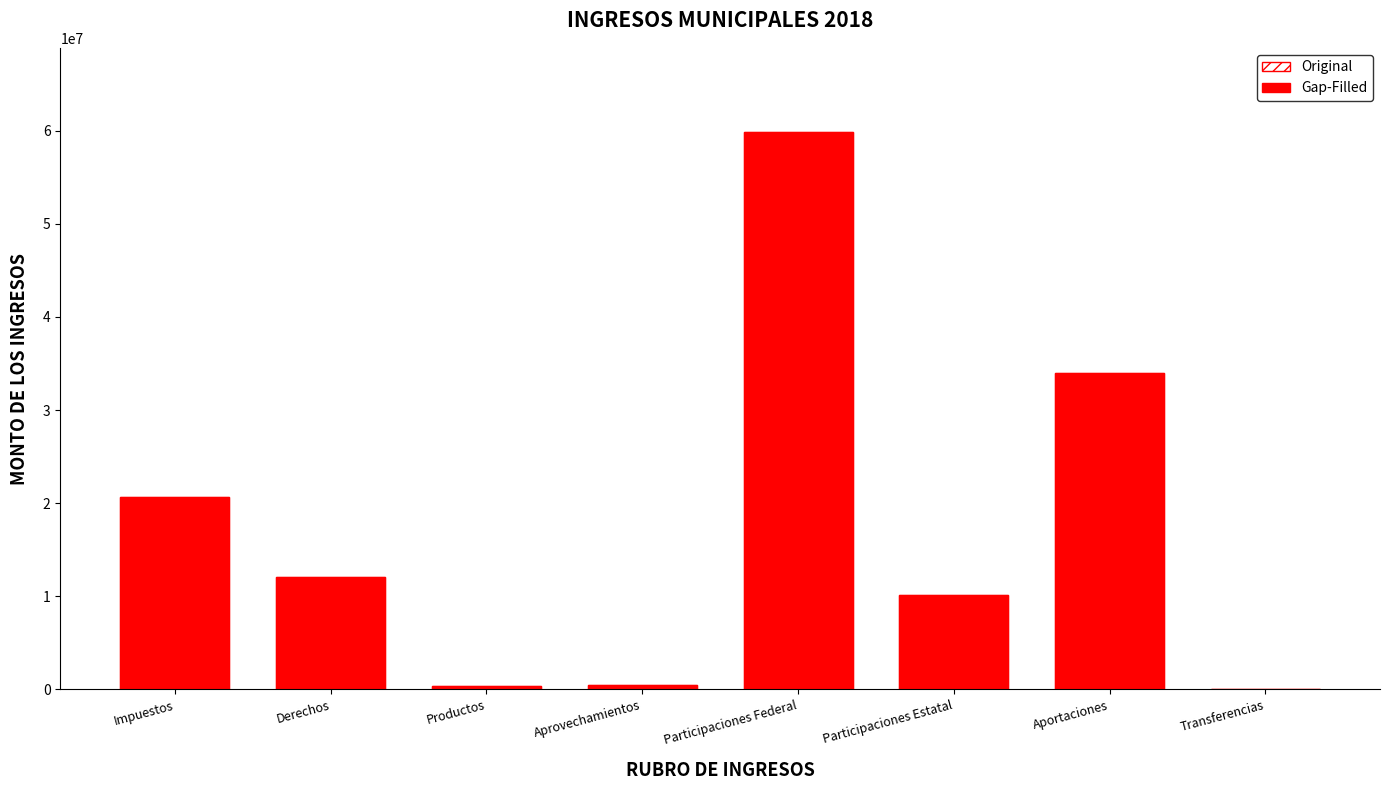

Count the number of data series in this chart.

2